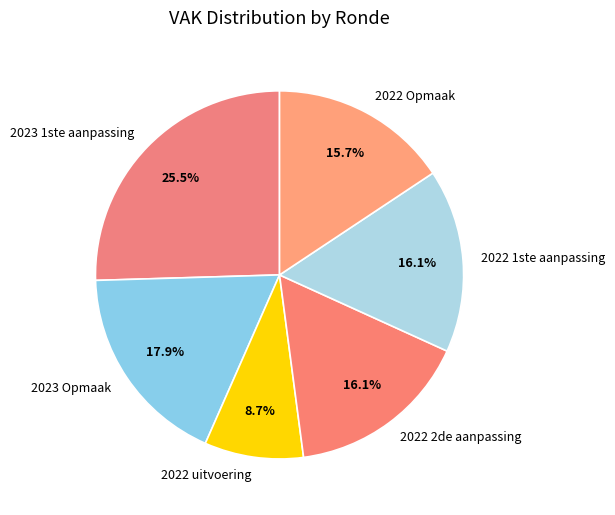

To the nearest percent, what is the average slice percentage?

17%